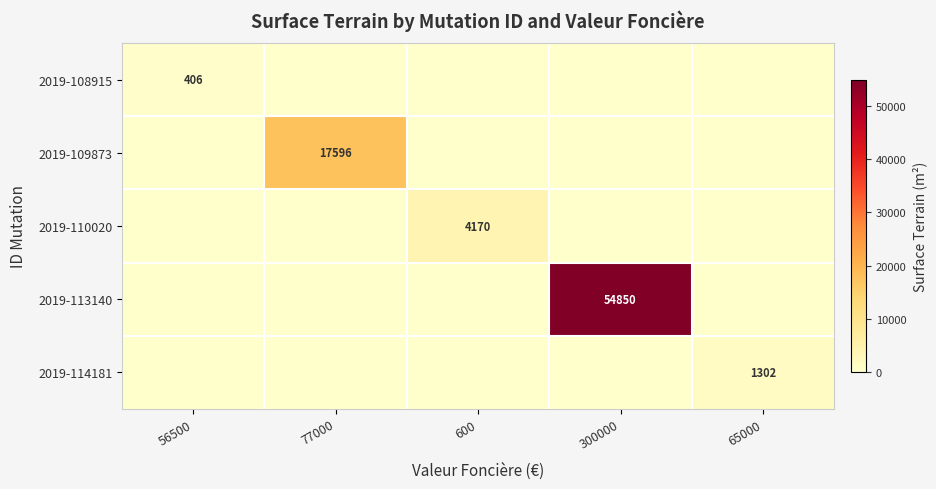

The 2019-108915 series shows 406 at 56500. True or false?

True